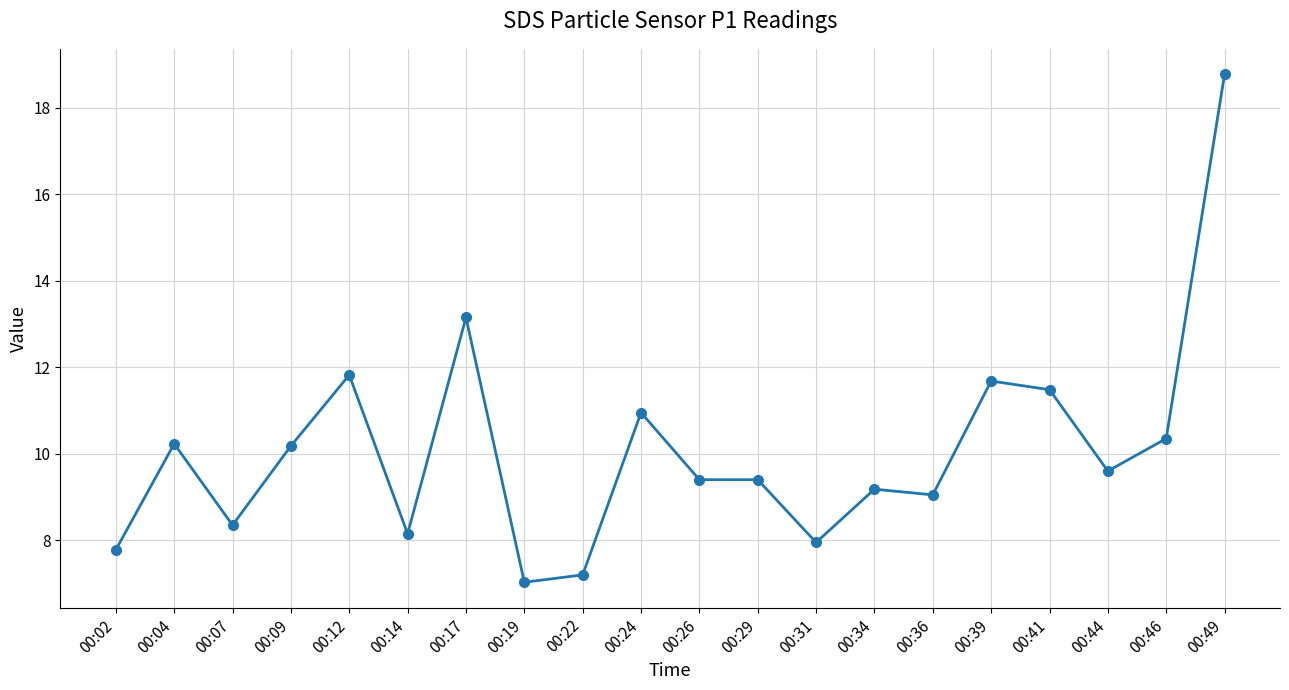

How many lines are shown in the chart?

1